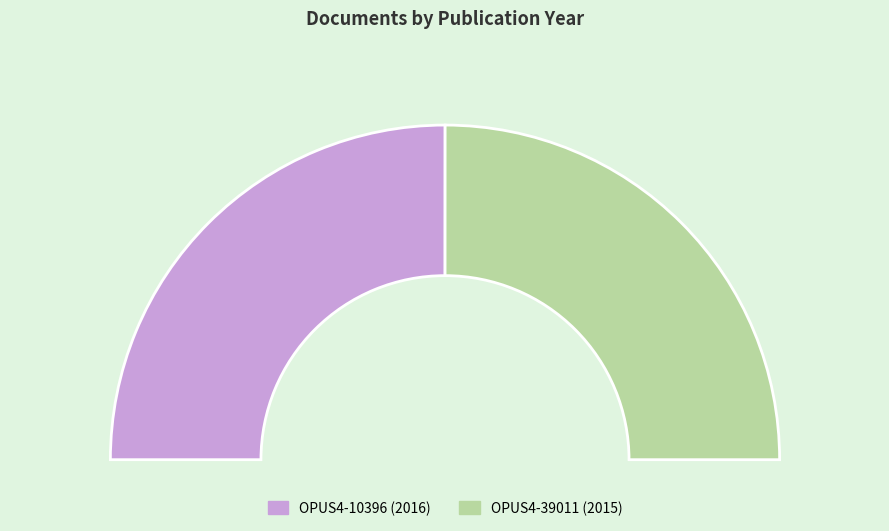

What is the total percentage of OPUS4-10396 and OPUS4-39011?

100.0%